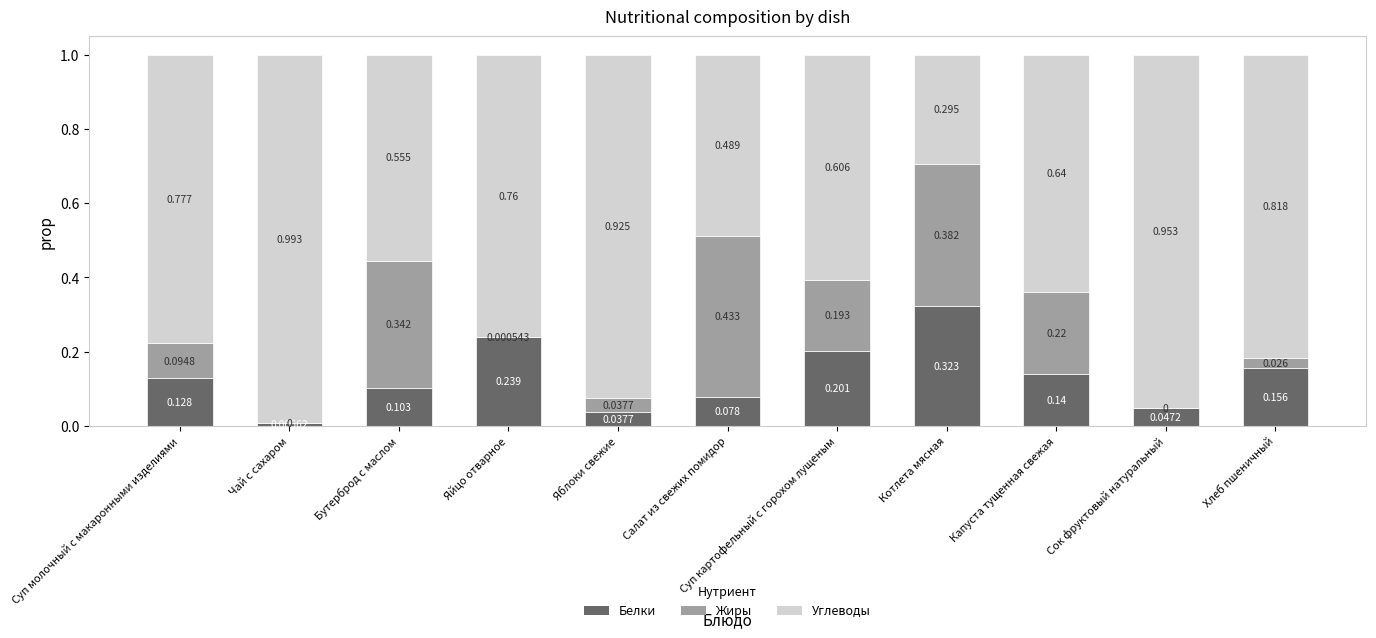

Which category has the highest value in the Белки series?

Котлета мясная